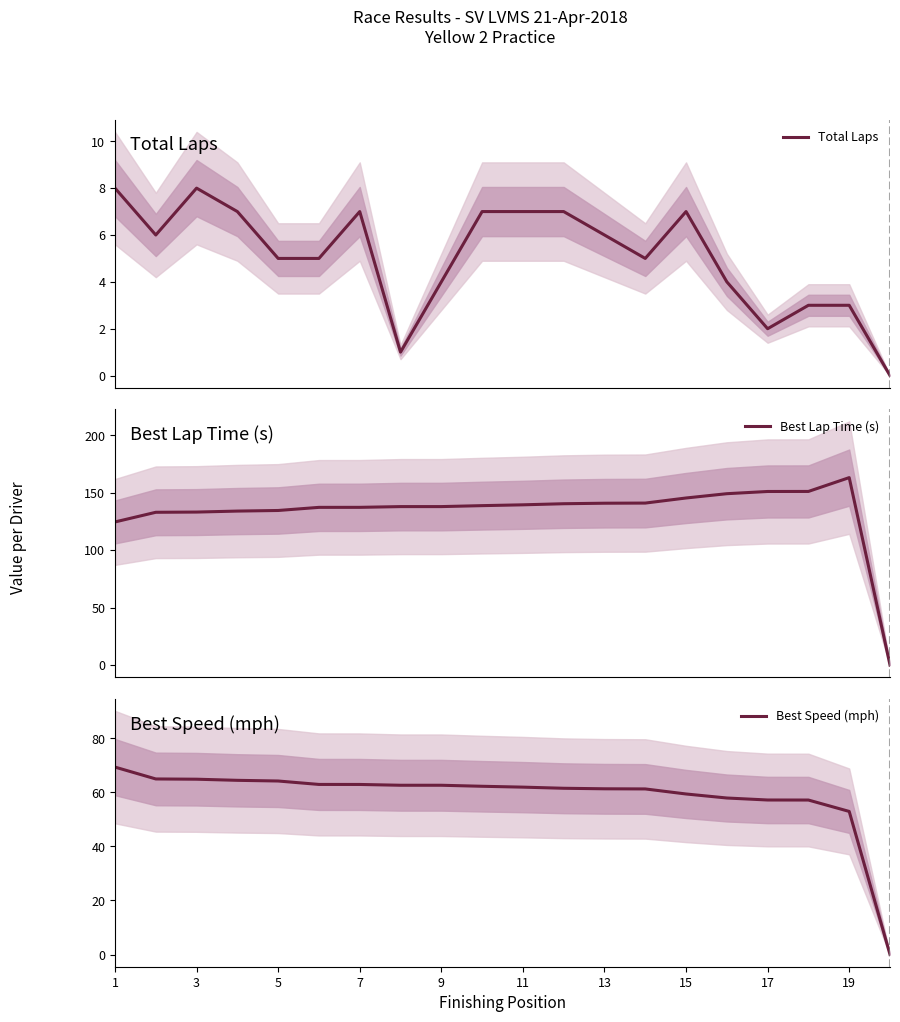

At 1, list the series in order from smallest to largest.

Total Laps, Best Speed (mph), Best Lap Time (s)